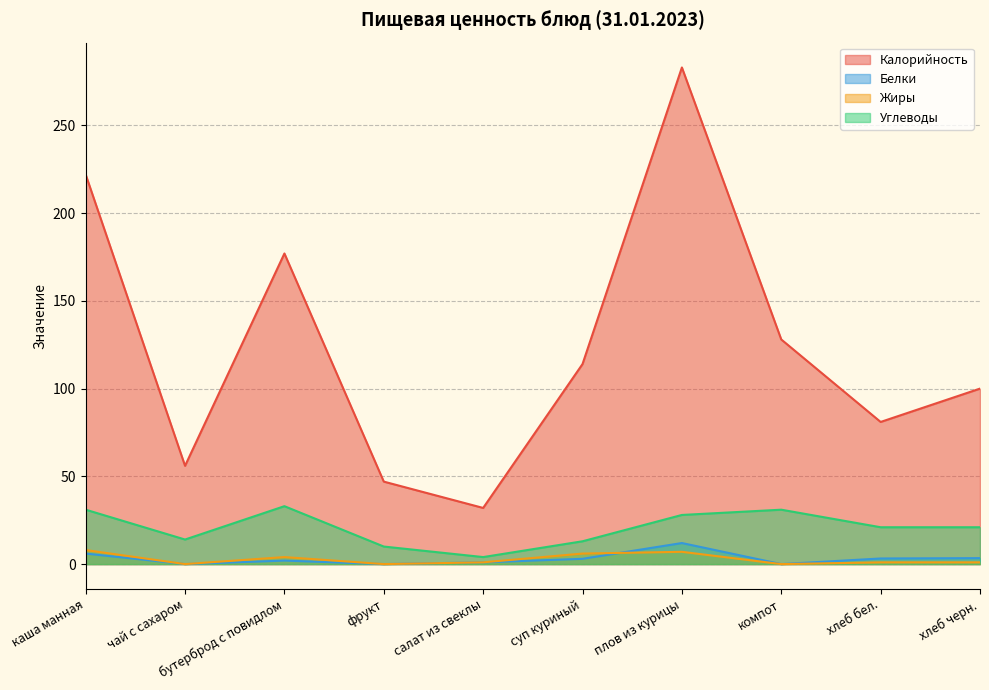

Does the chart have visible grid lines?

Yes